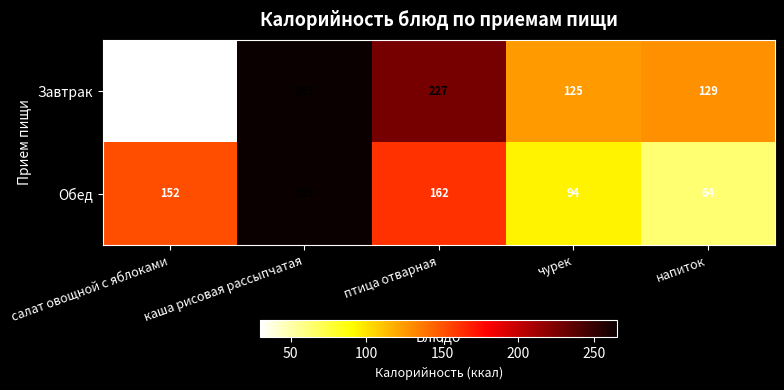

Which series has the largest total across all categories?

Завтрак